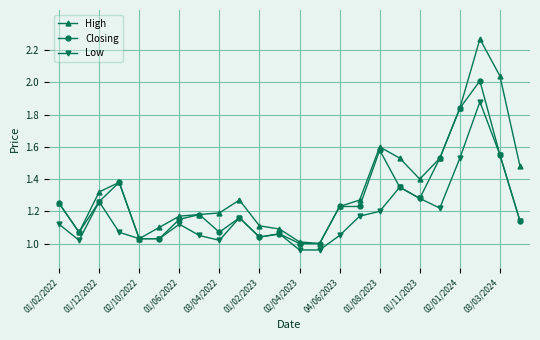

Is this an area chart (filled region under the line)?

No